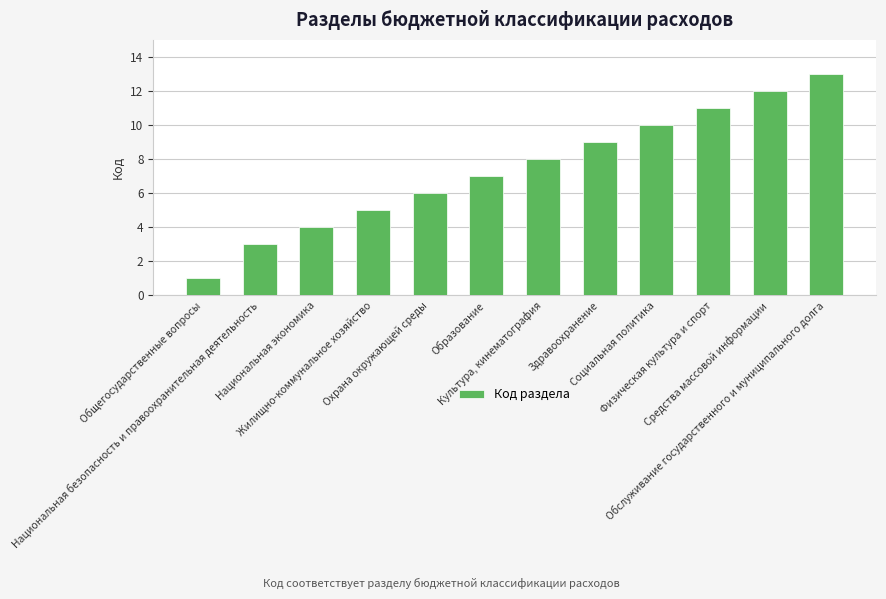

The chart shows a value of 5 at Жилищно-коммунальное хозяйство. True or false?

True